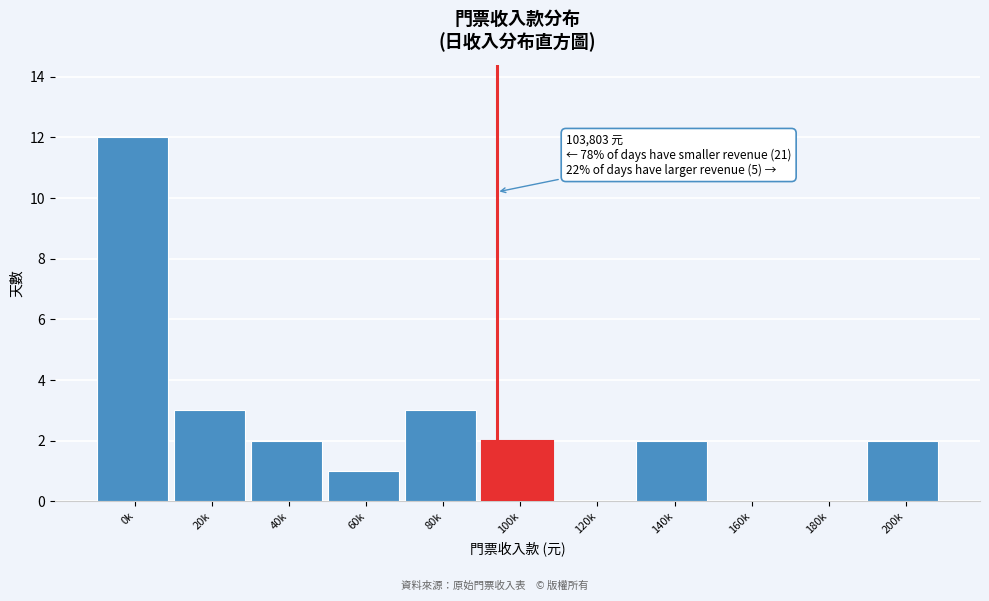

Reading left to right, extract all data points from this chart.

0k=12	20k=3	40k=2	60k=1	80k=3	100k=2	120k=0	140k=2	160k=0	180k=0	200k=2